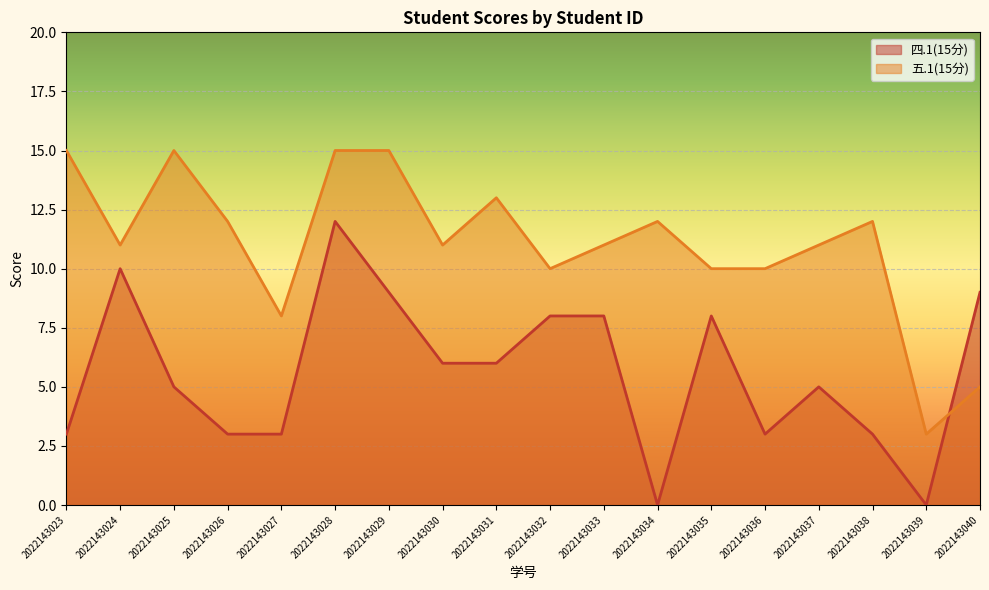

At which category does 四.1(15分) reach its first local valley?

2022143034